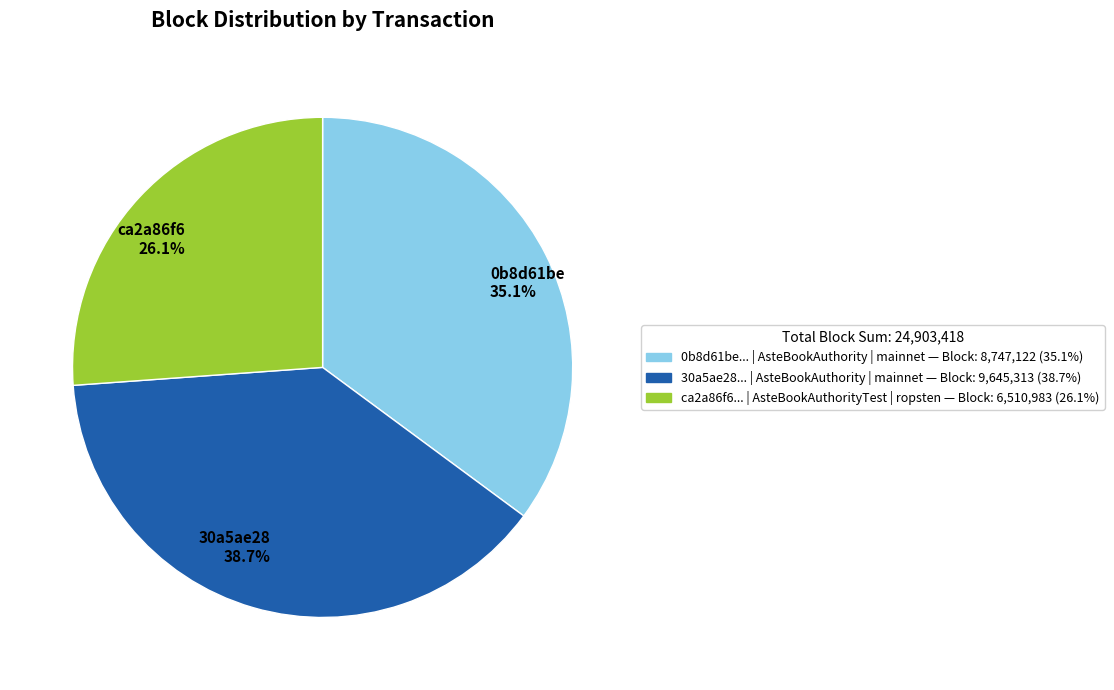

To the nearest percent, what is the difference between the largest and smallest slice percentages?

13%